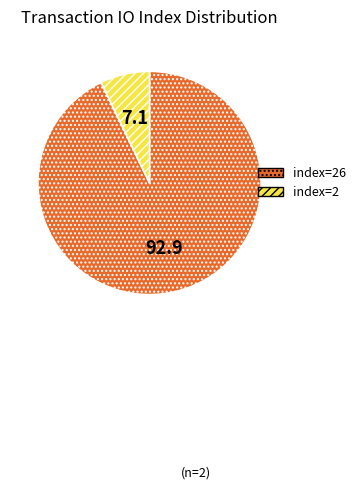

Is there a majority slice in this chart?

Yes